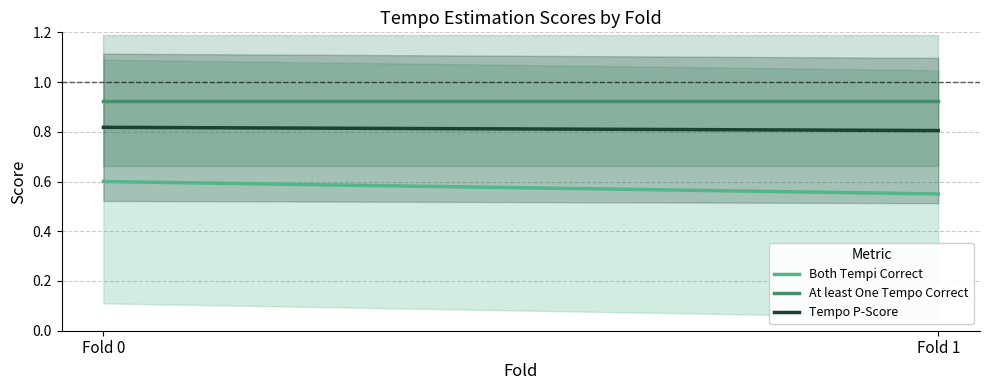

What is the spread (max minus min) of values at Fold 0?

0.3